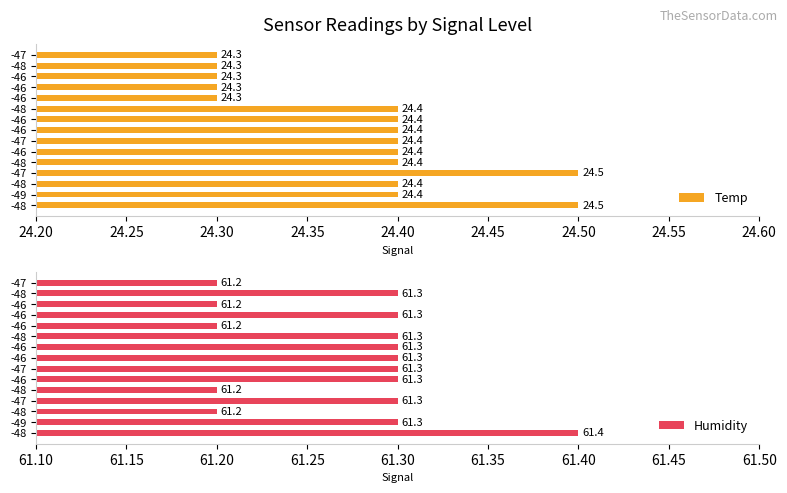

Rank the series by their average value, from lowest to highest.

Temp, Humidity